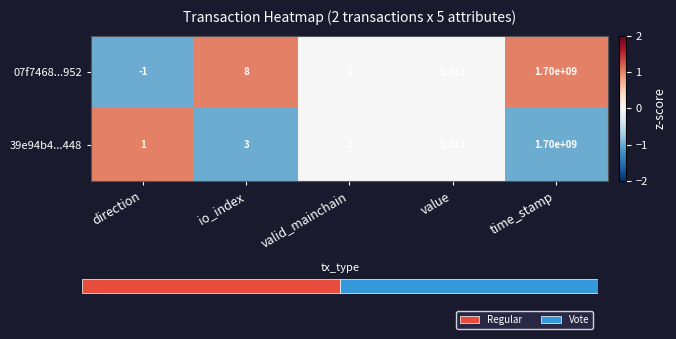

What is the spread (max minus min) of values at direction?

2